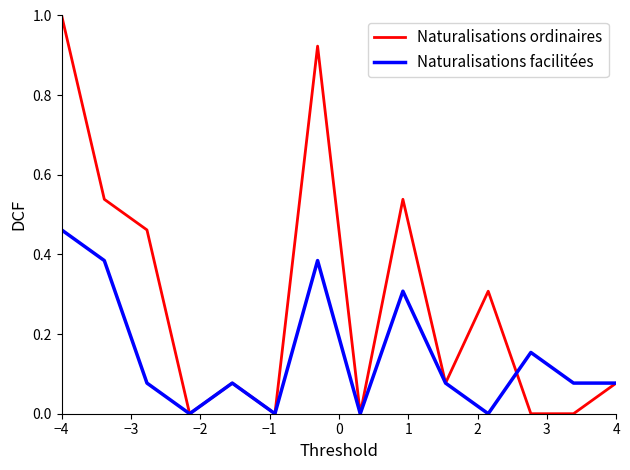

Which series has the largest range (max minus min)?

Naturalisations ordinaires